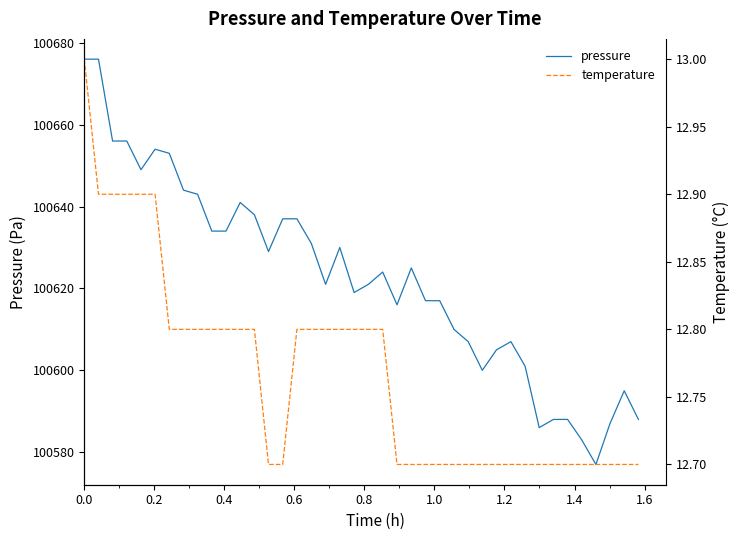

Reading right to left, extract all data points from this chart.

pressure: 100588.0	100595.0	100587.0	100577.0	100583.0	100588.0	100588.0	100586.0	100601.0	100607.0	100605.0	100600.0	100607.0	100610.0	100617.0	100617.0	100625.0	100616.0	100624.0	100621.0	100619.0	100630.0	100621.0	100631.0	100637.0	100637.0	100629.0	100638.0	100641.0	100634.0	100634.0	100643.0	100644.0	100653.0	100654.0	100649.0	100656.0	100656.0	100676.0	100676.0
temperature: 12.7	12.7	12.7	12.7	12.7	12.7	12.7	12.7	12.7	12.7	12.7	12.7	12.7	12.7	12.7	12.7	12.7	12.7	12.8	12.8	12.8	12.8	12.8	12.8	12.8	12.7	12.7	12.8	12.8	12.8	12.8	12.8	12.8	12.8	12.9	12.9	12.9	12.9	12.9	13.0